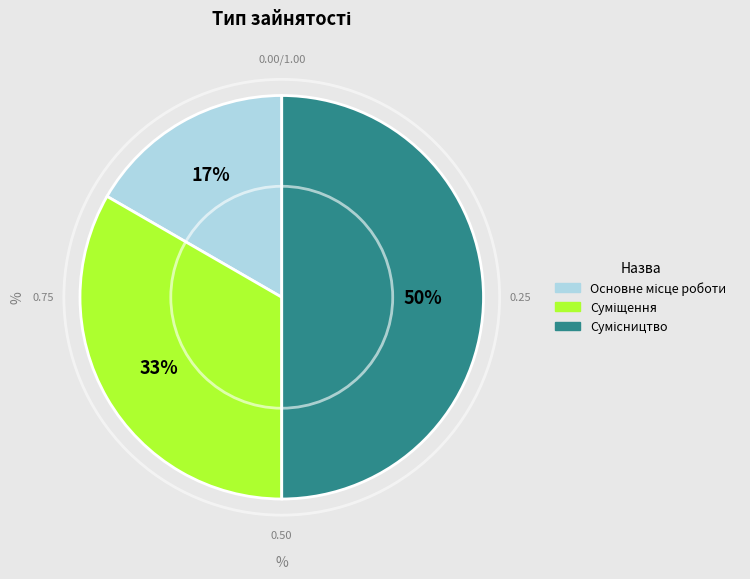

To the nearest percent, what is the average slice percentage?

33%